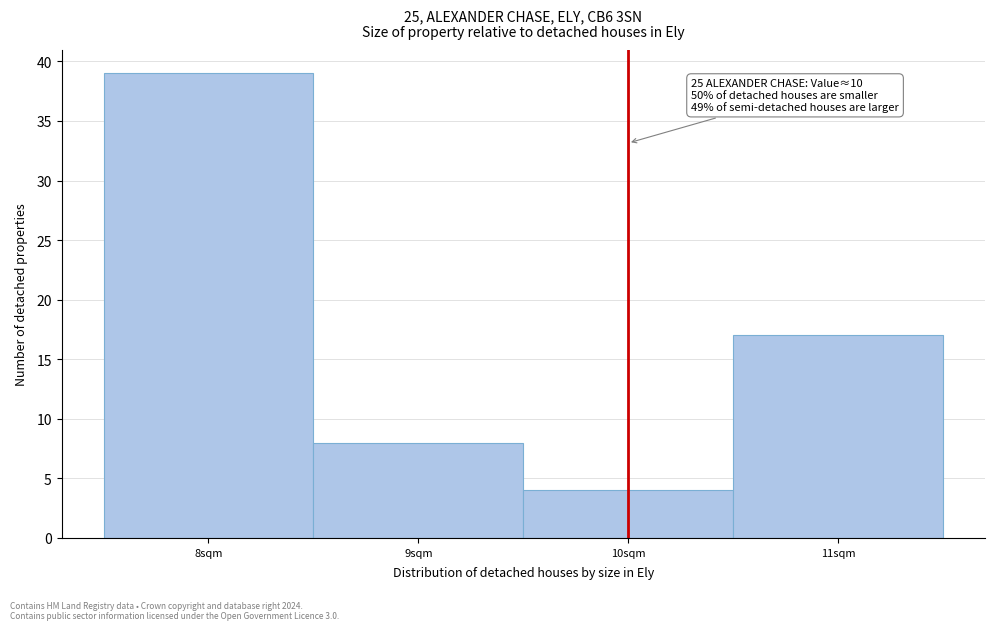

Over which range of the x-axis is the bar tallest?

7.5 to 8.5